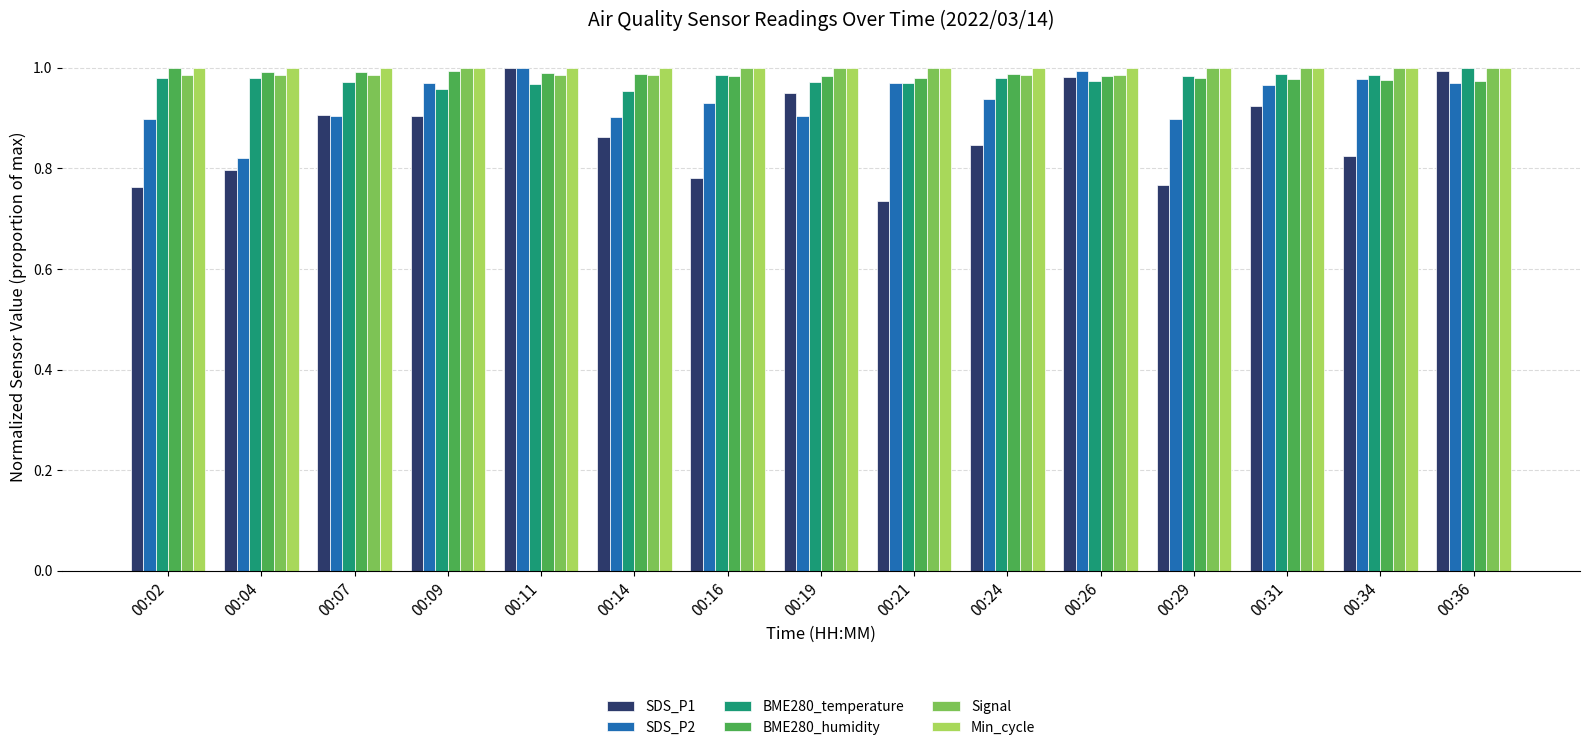

What is the sum of the BME280_humidity values at 00:14 and 00:19?

2.0